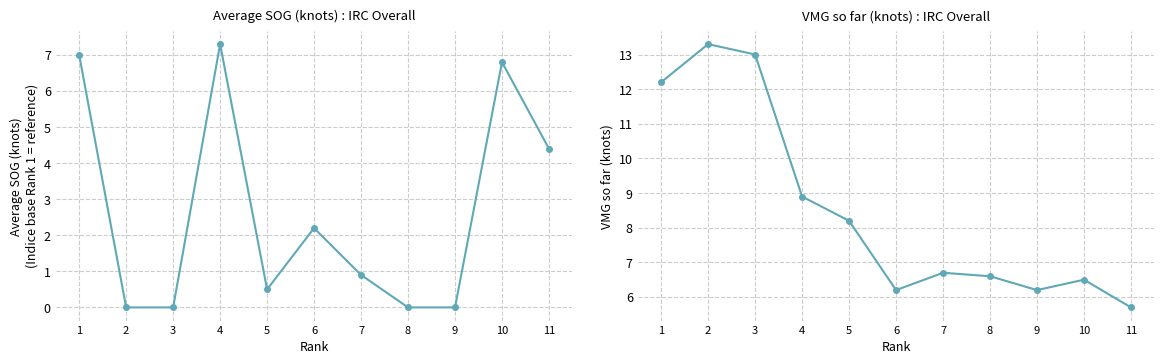

Rank the series by their maximum value, from highest to lowest.

VMG so far (knots), Average SOG (knots)